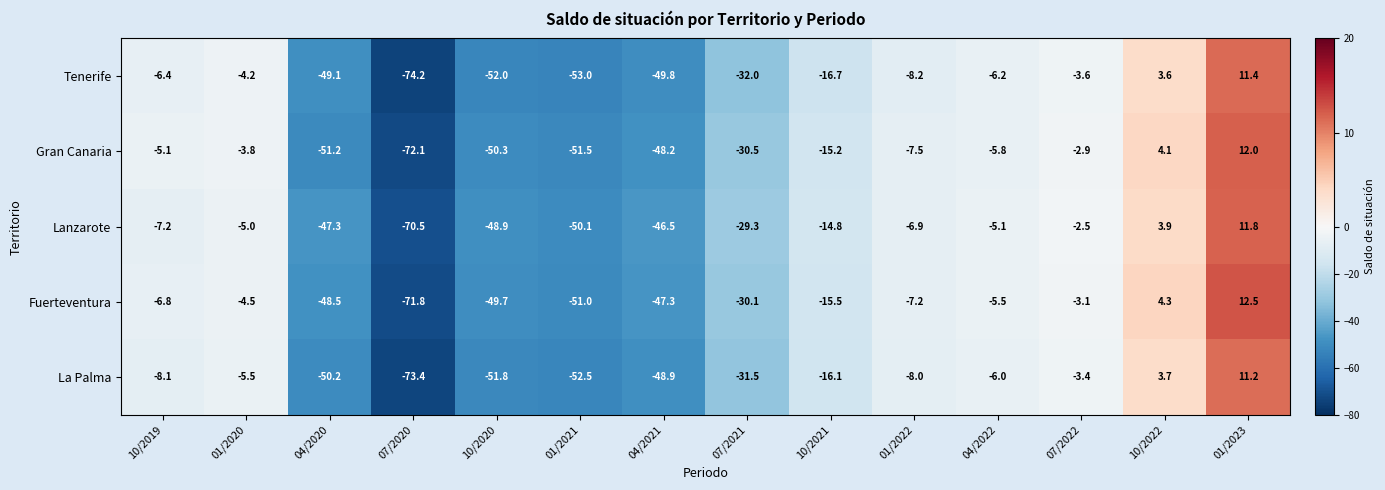

At which label does La Palma first exceed -8?

01/2020